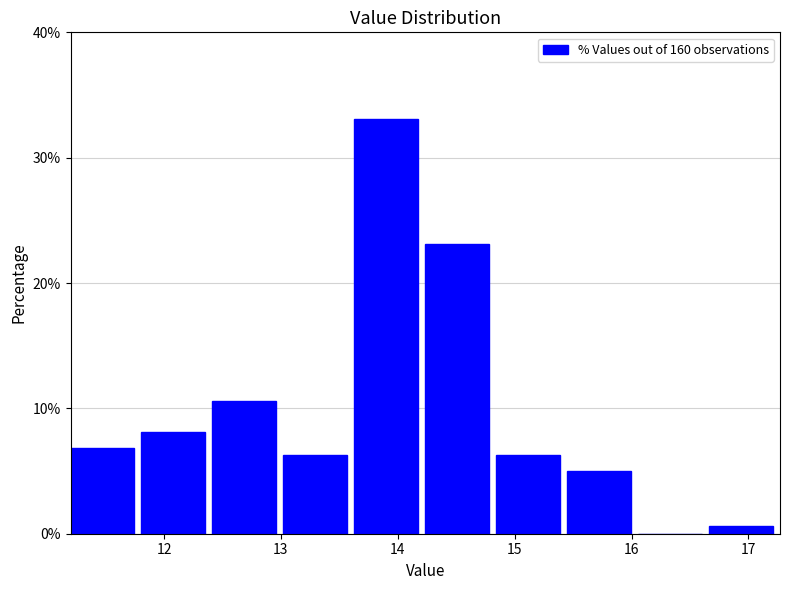

Over which range of the x-axis is the bar tallest?

13.6 to 14.2